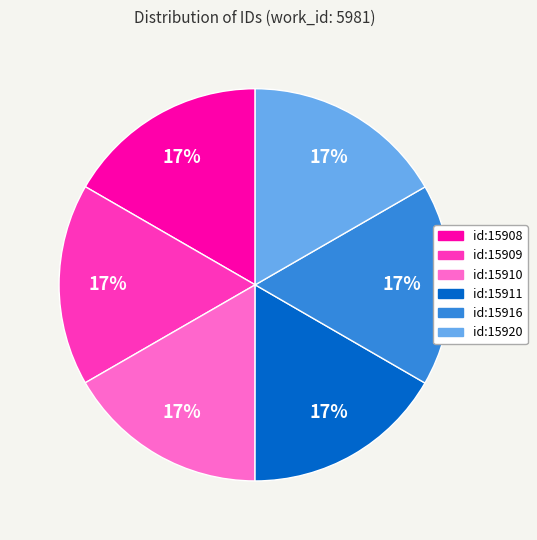

What percentage is the id:15911 slice, to the nearest percent?

17%